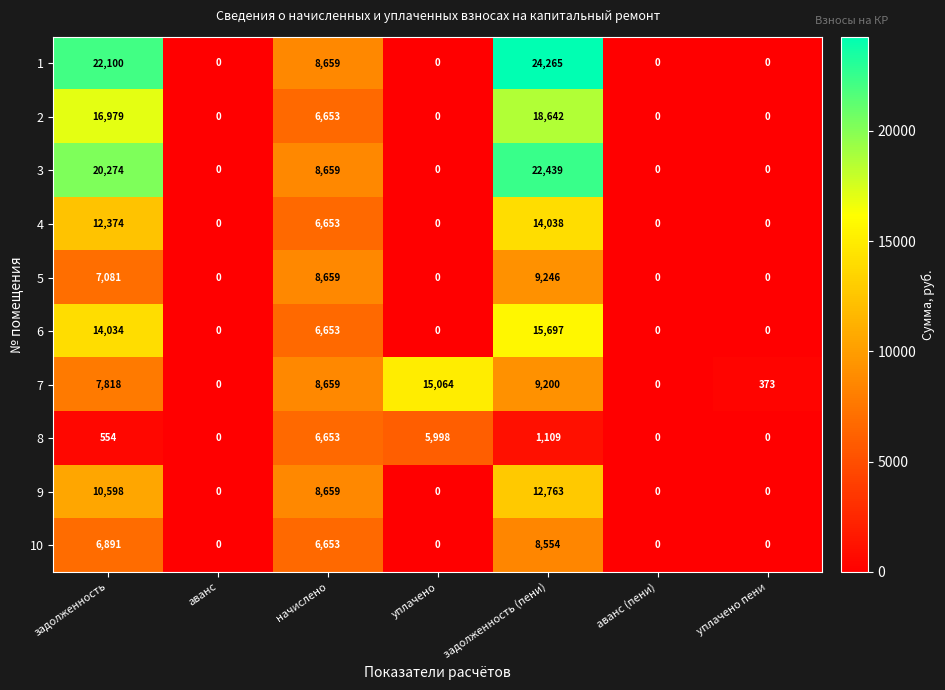

What is the difference between the maximum and minimum values in the 1 series?

24265